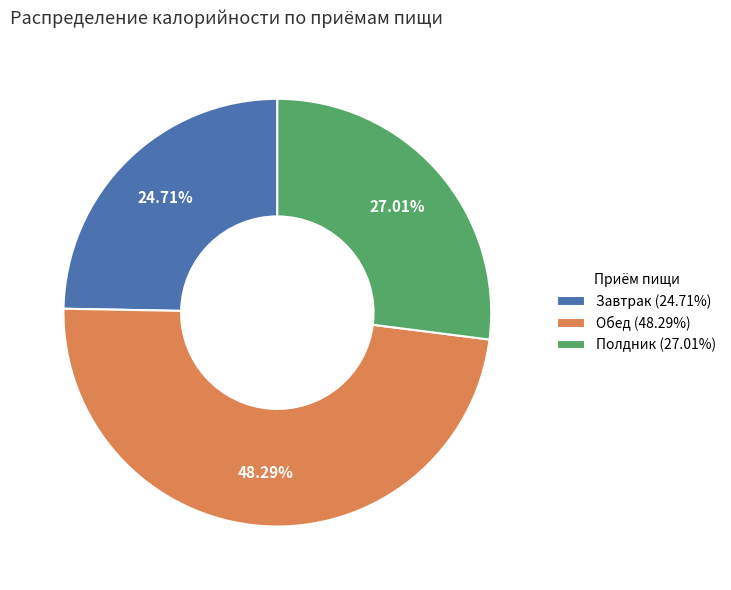

Does Полдник represent more than half of the total?

No